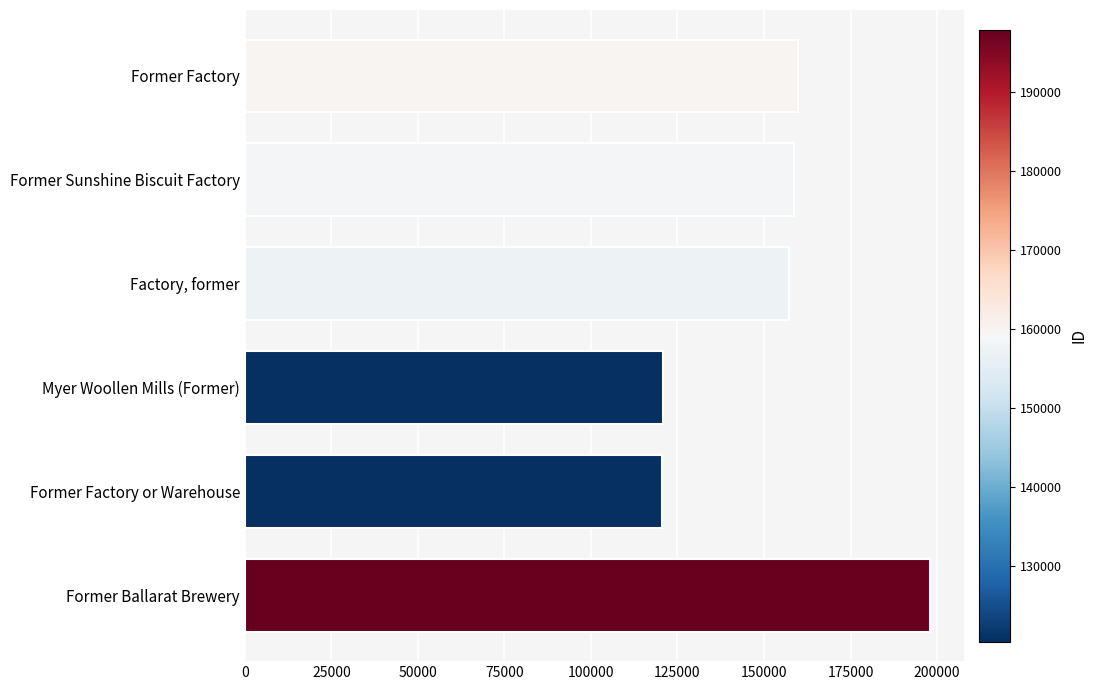

What is the approximate value at Former Ballarat Brewery?

197959